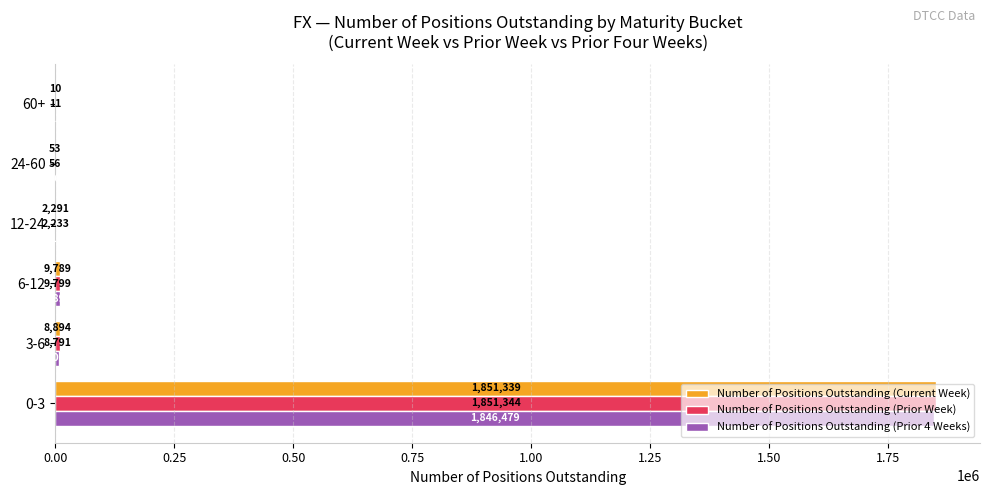

Count the number of categories in the chart.

6